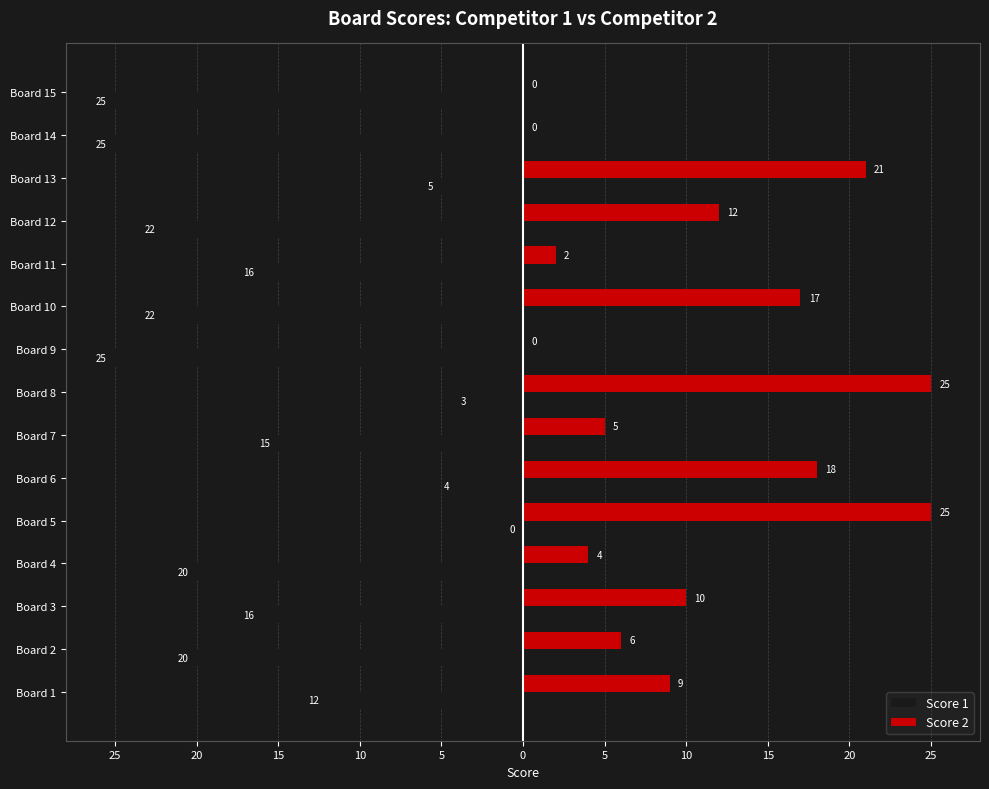

What are all the series names shown in the legend?

Score 1, Score 2